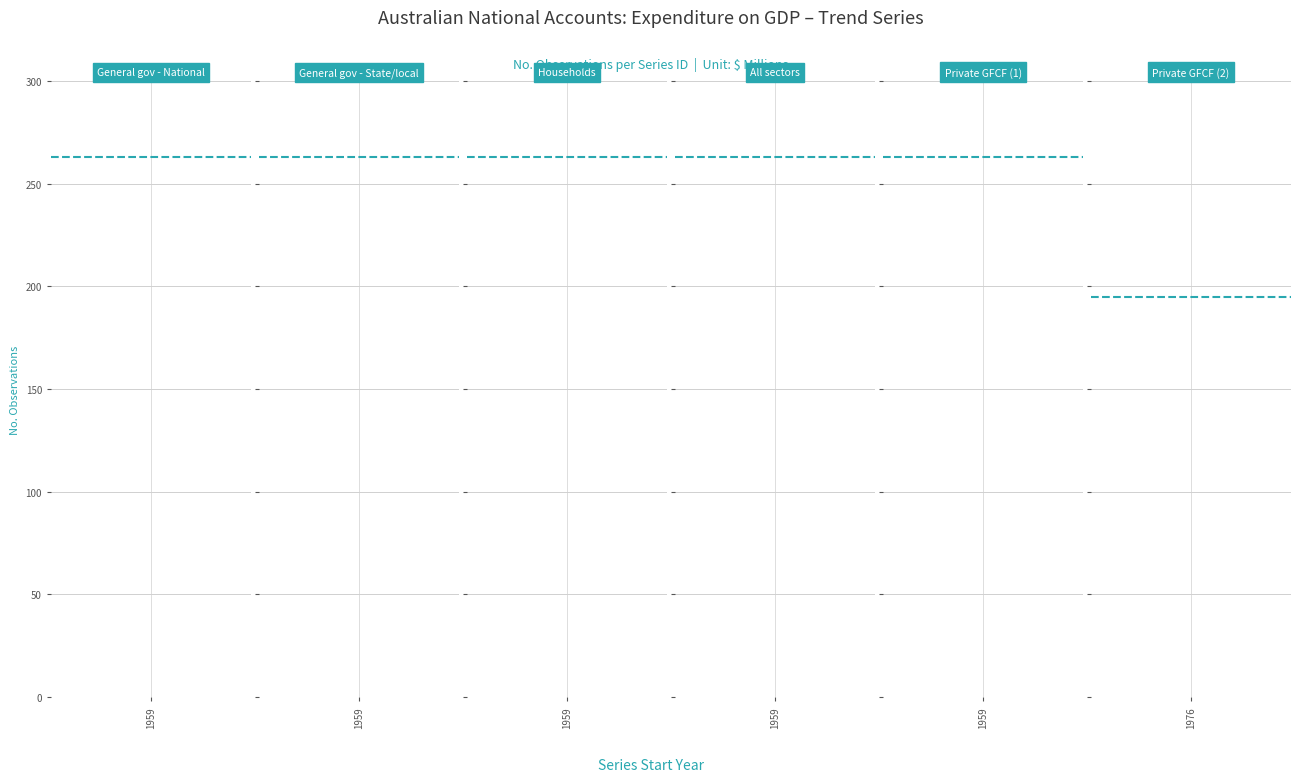

True or false: General government and All sectors intersect in this chart.

False